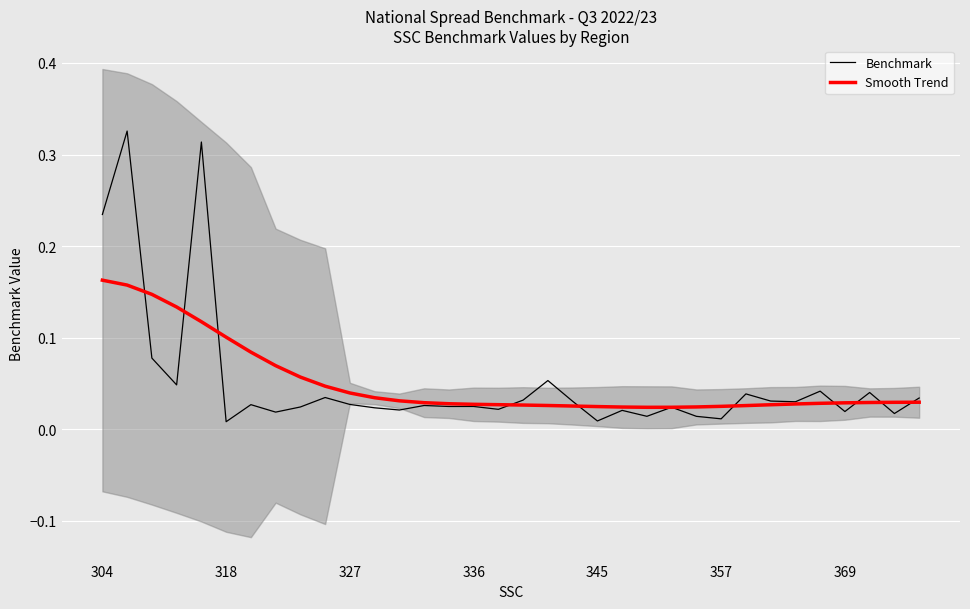

Which series has the largest range (max minus min)?

Benchmark